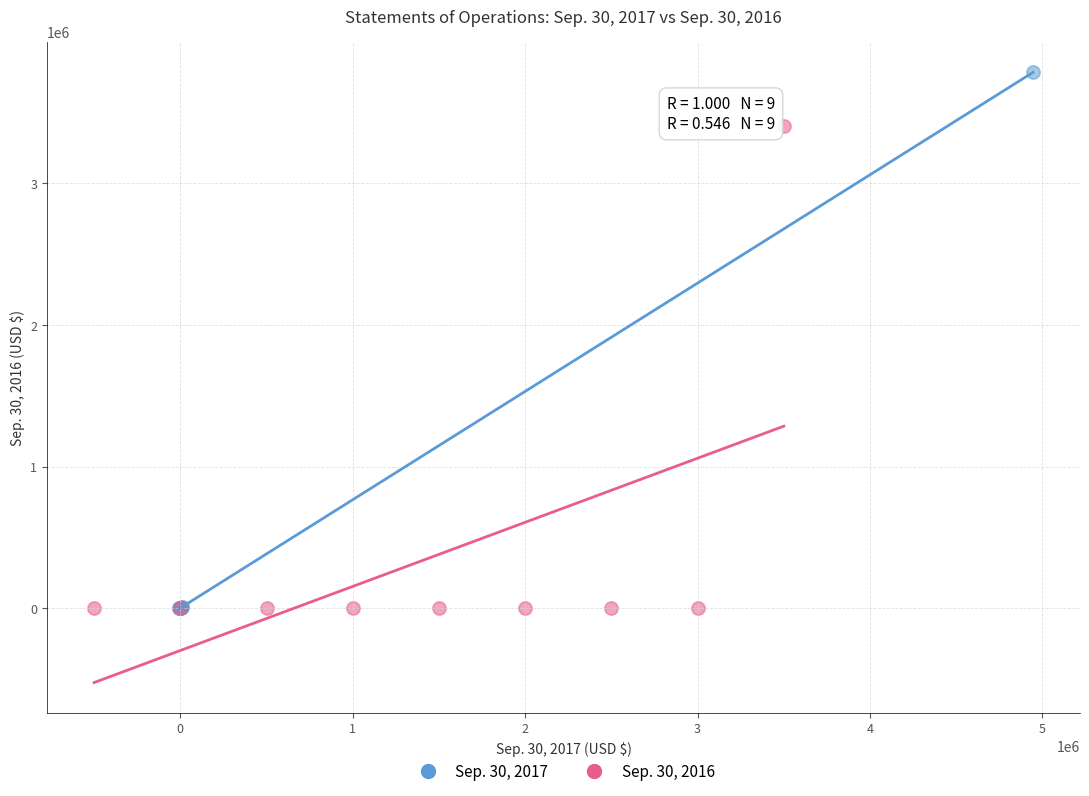

Which series contains the highest Y value?

Sep. 30, 2017